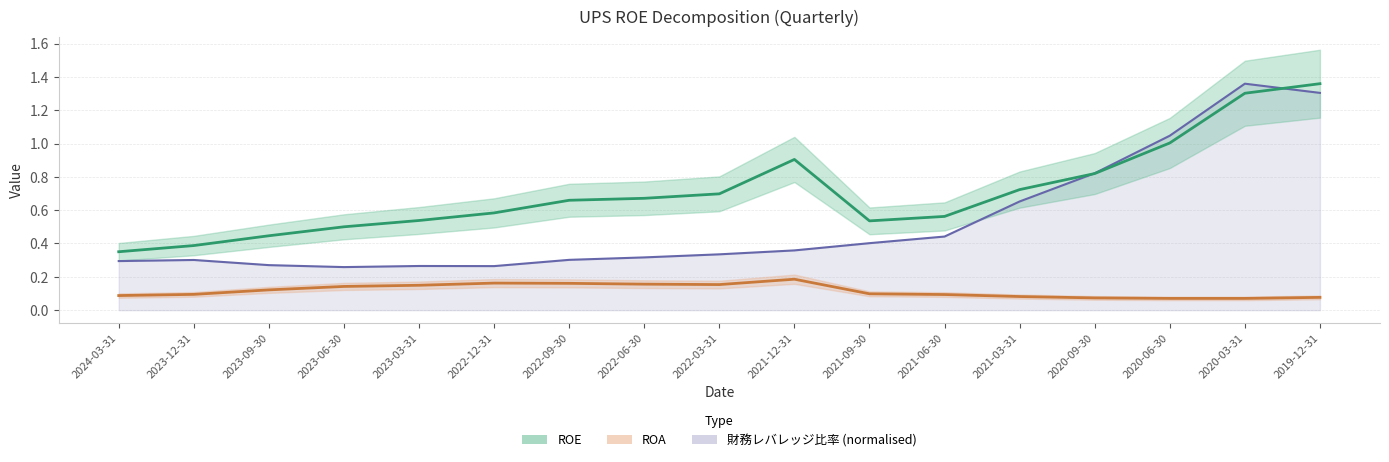

Which label corresponds to the smallest value in the chart?

2020-06-30